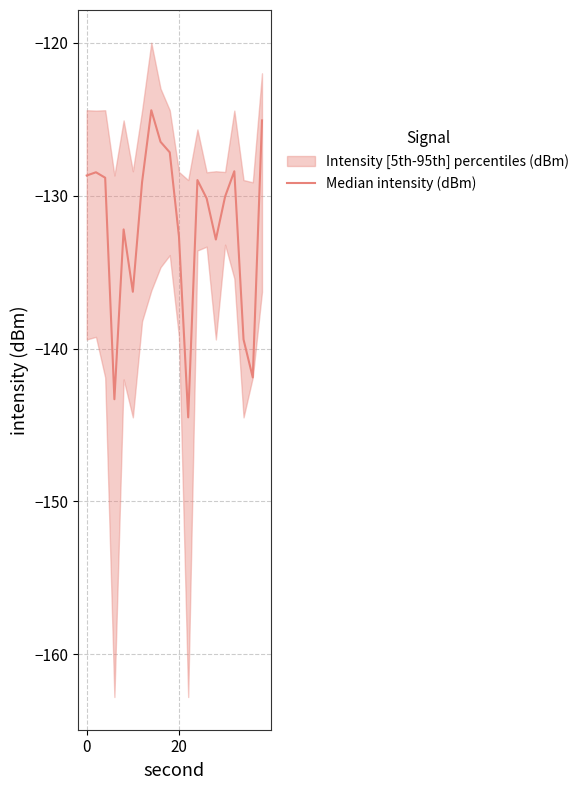

The value at 20 is -29.2. True or false?

False